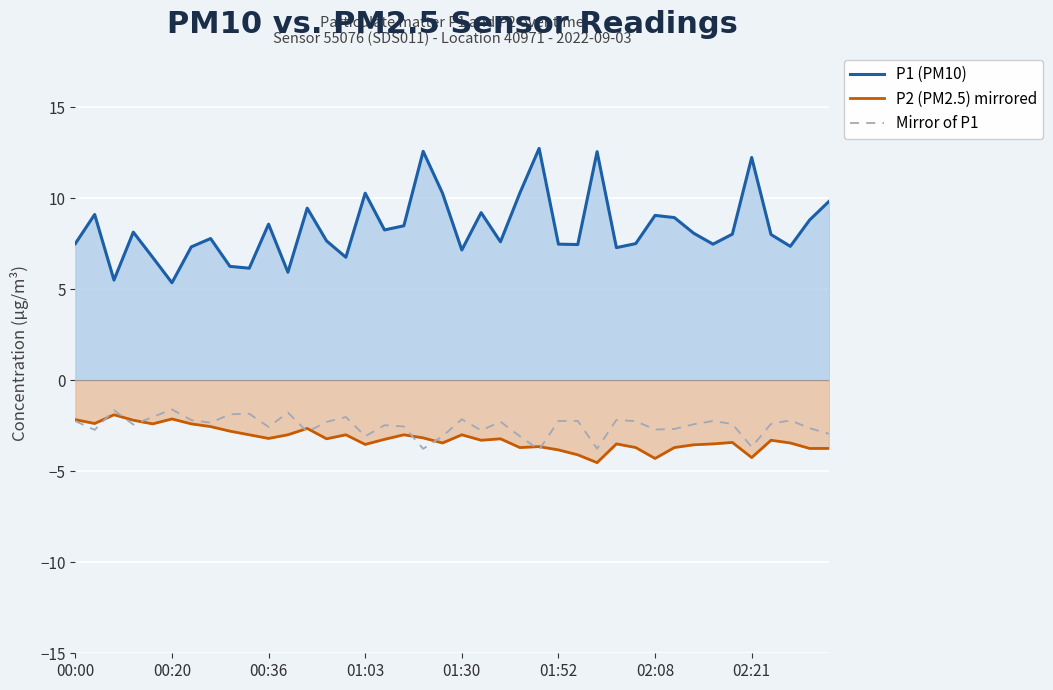

Which series has the largest total across all categories?

P1 (PM10)